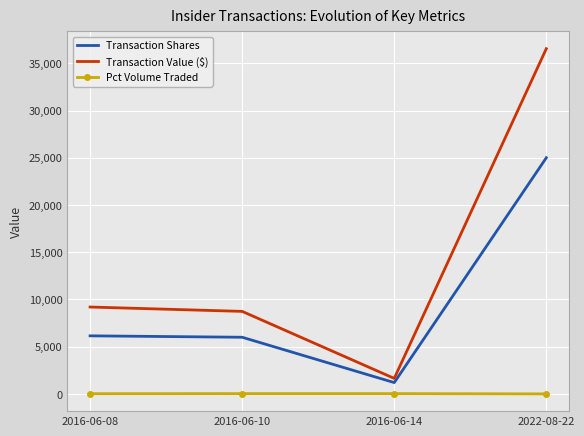

Is it true that Transaction Value ($) equals 15547 at 2016-06-10?

False